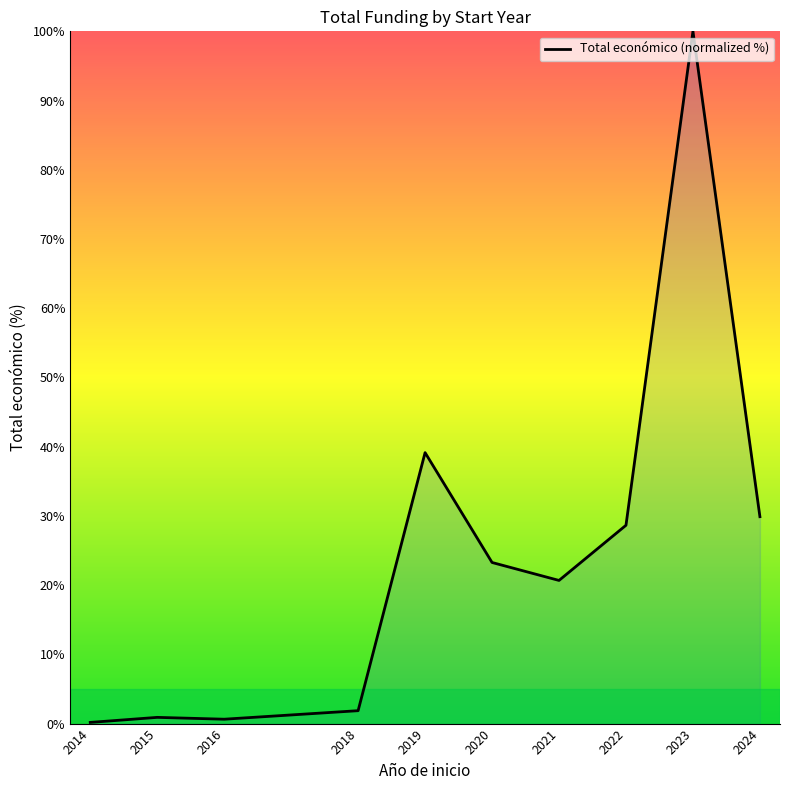

What is the change in value from 2021 to 2023?

+79.3